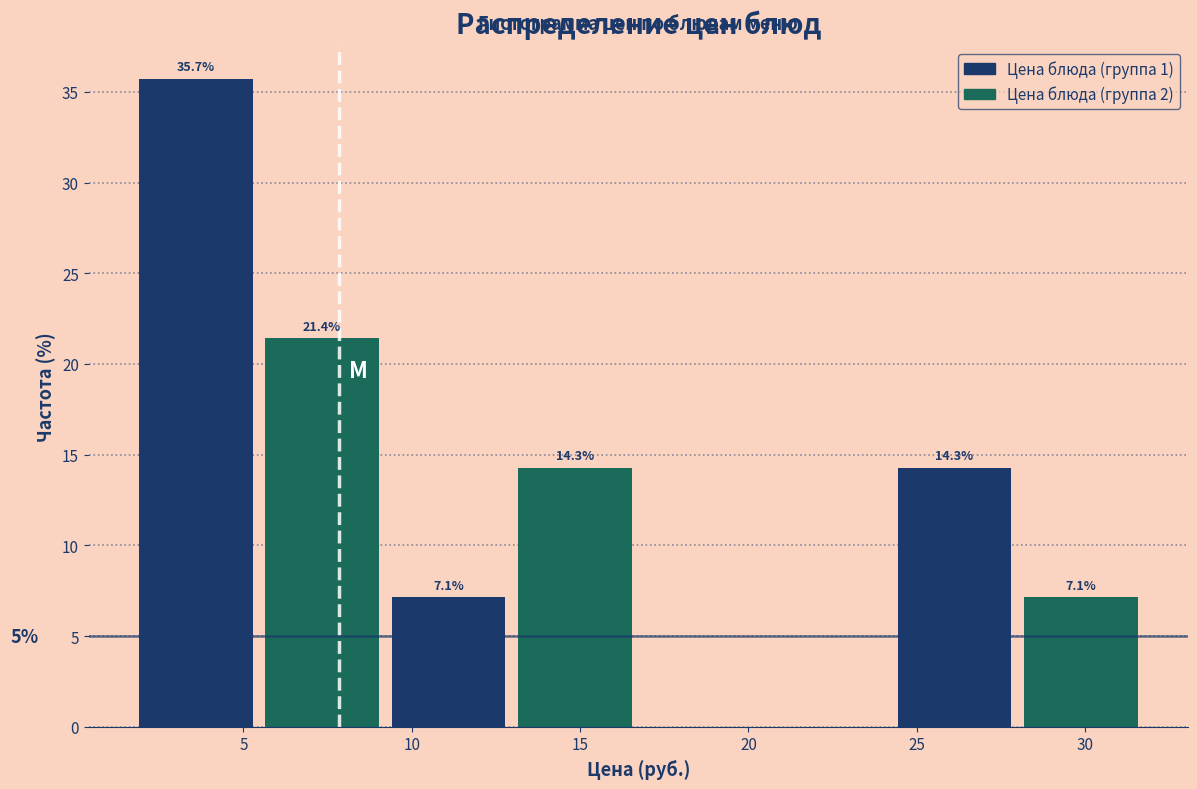

Which range on the x-axis has the tallest bar?

2.0 to 5.5